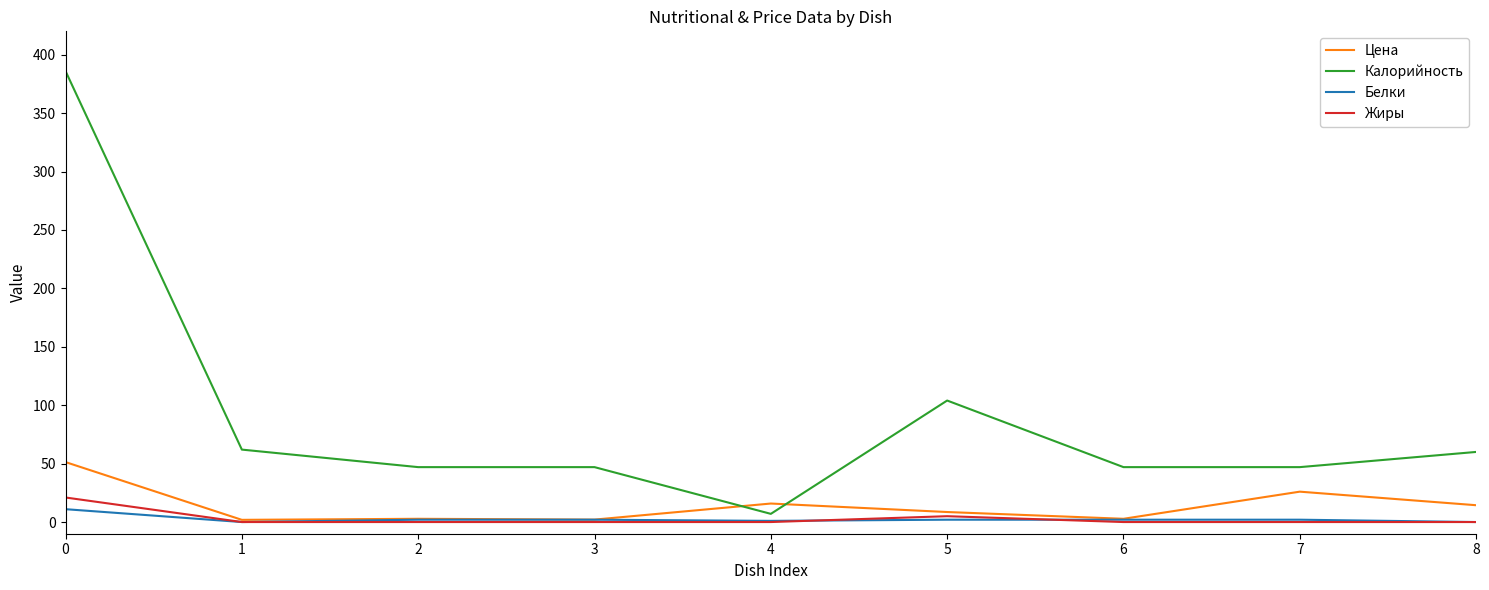

Which series has the largest range (max minus min)?

Калорийность